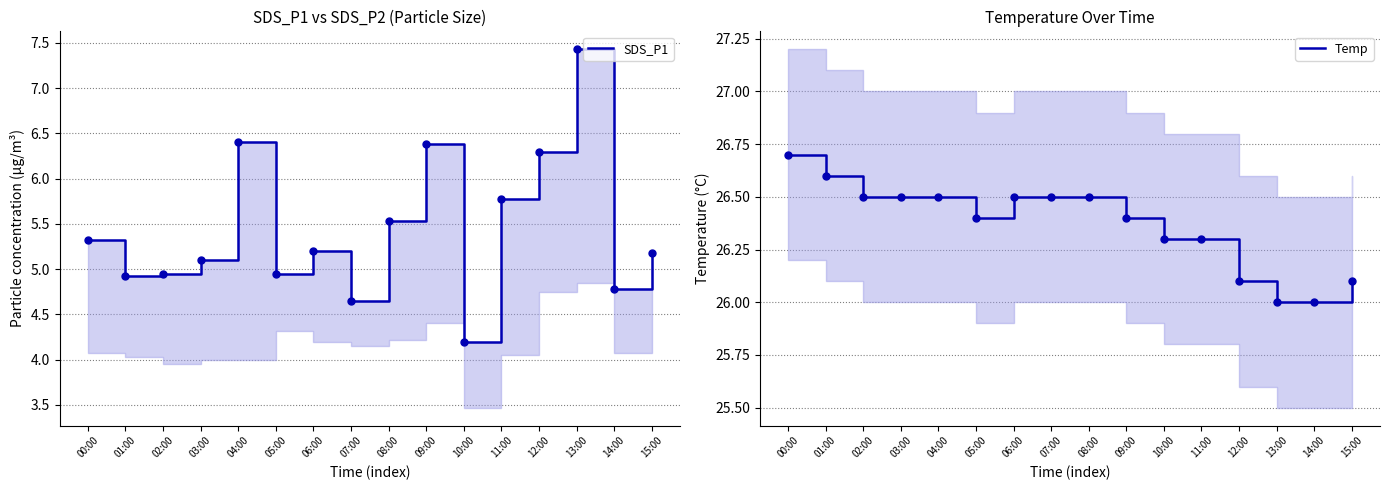

At which category is the sum across all series the highest?

13:00